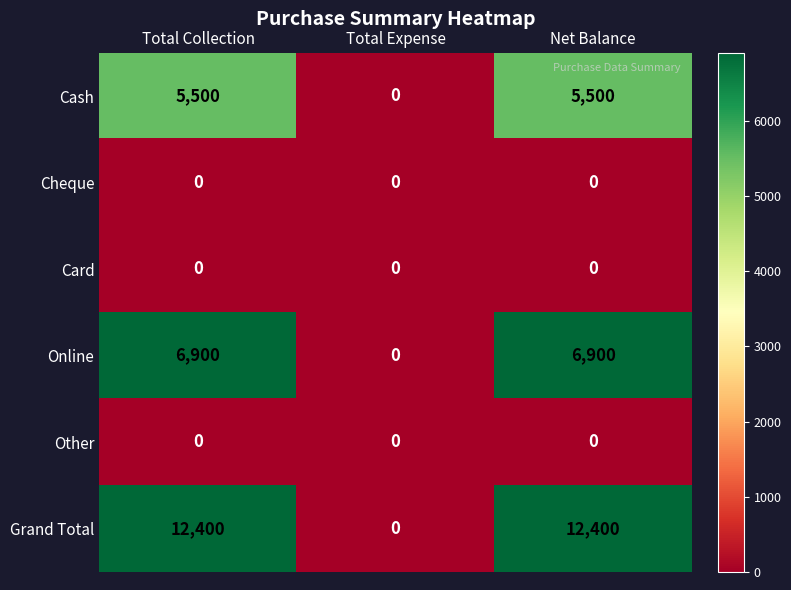

At how many categories does at least one series exceed 6462?

2